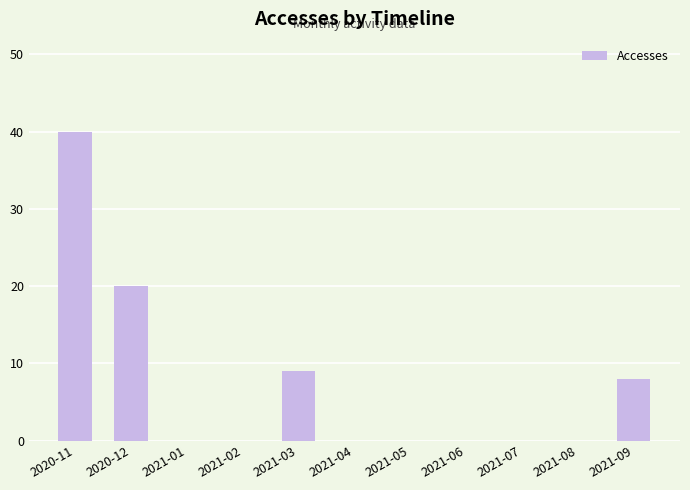

What is the sum of all values?

77